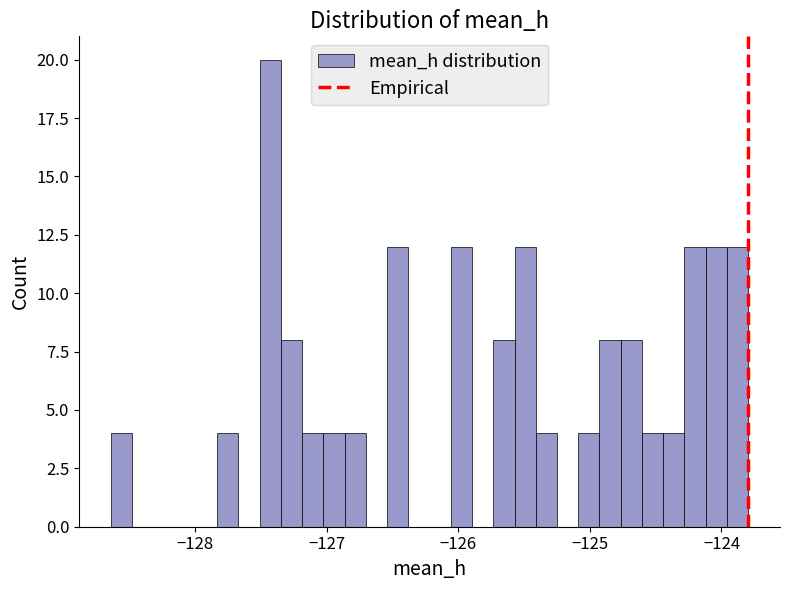

Read against the x-axis, roughly where is the centre of the tallest bar?

-127.4